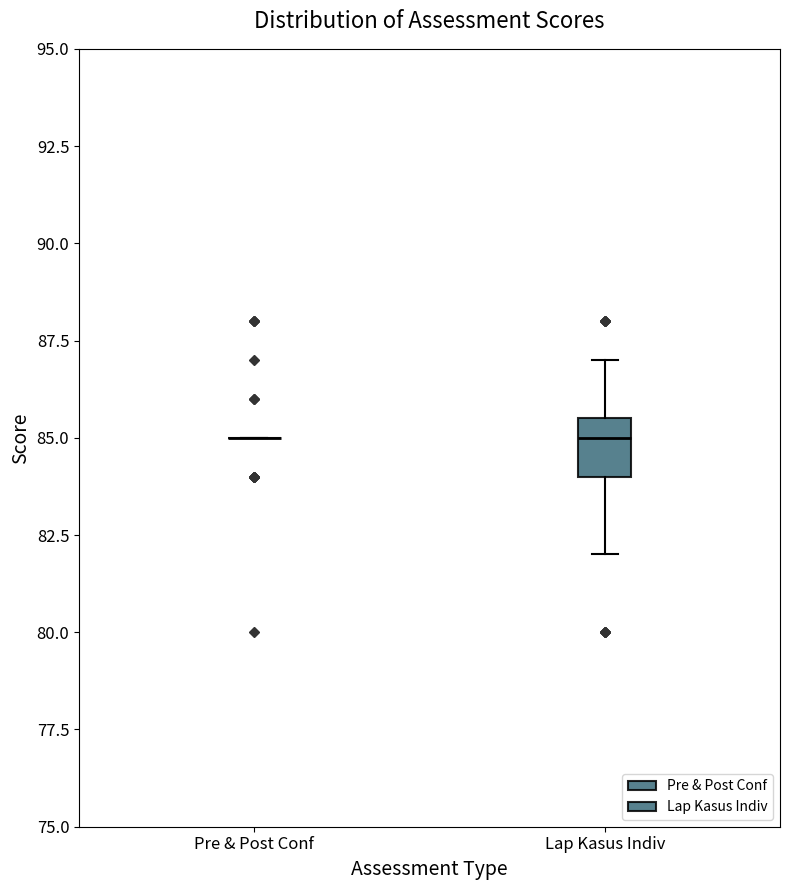

Reading left to right, read every box against the y-axis: the position of its median line, the range the box covers, and the ends of its whiskers. The values are not printed on the chart, so give them approximately, as read against the axis.

Pre & Post Conf: box collapsed to a line at 85.0, whiskers 85.0 to 85.0
Lap Kasus Indiv: median 85.0, box 84.0 to 85.5, whiskers 82.0 to 87.0